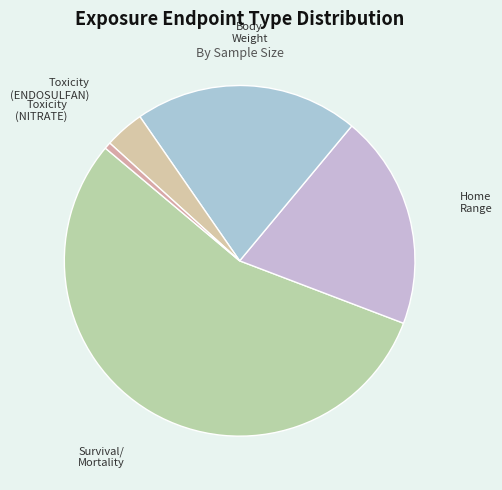

True or false: Home Range accounts for 20% of the total.

True